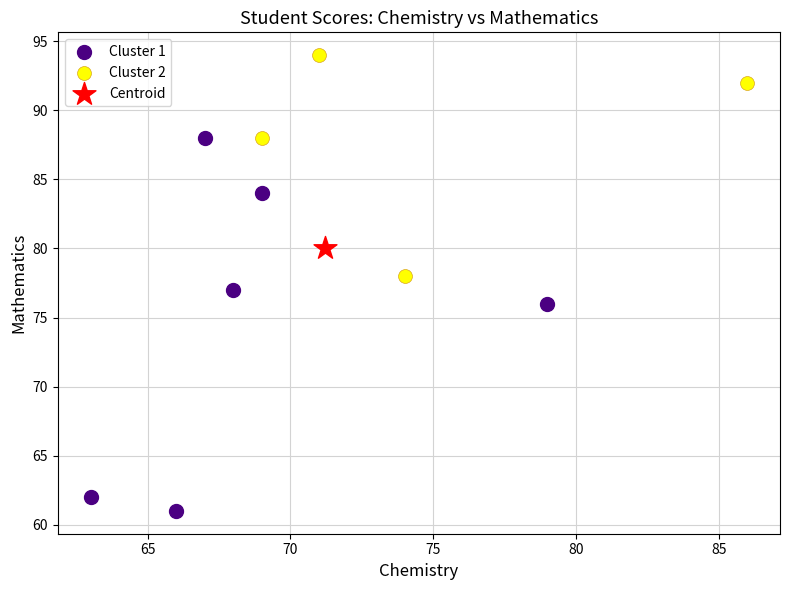

What are all the series names shown in the legend?

Cluster 1, Cluster 2, Centroid